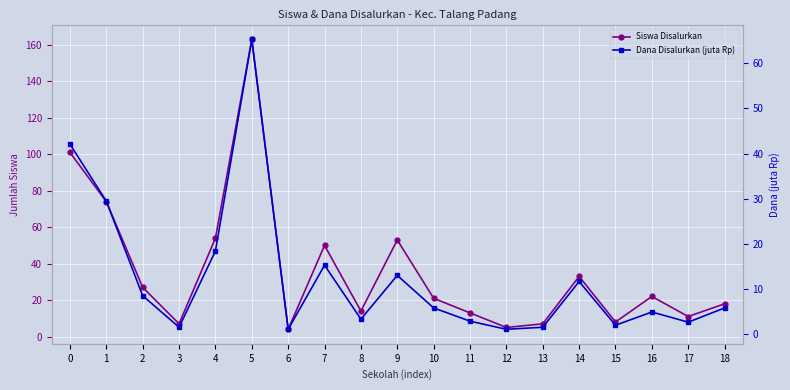

At how many categories does at least one series exceed 17?

11